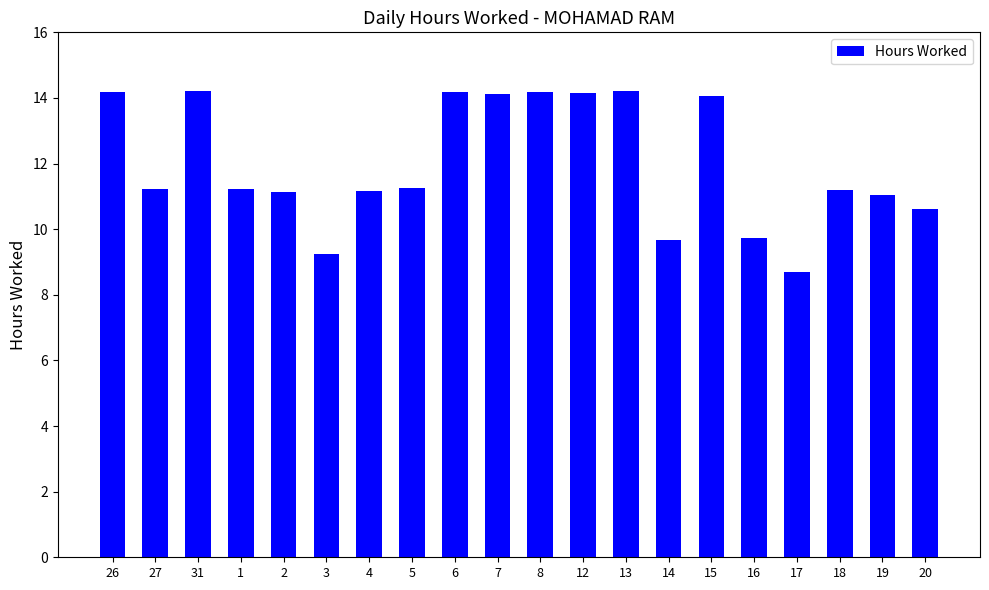

What is the sum of all values?

239.5